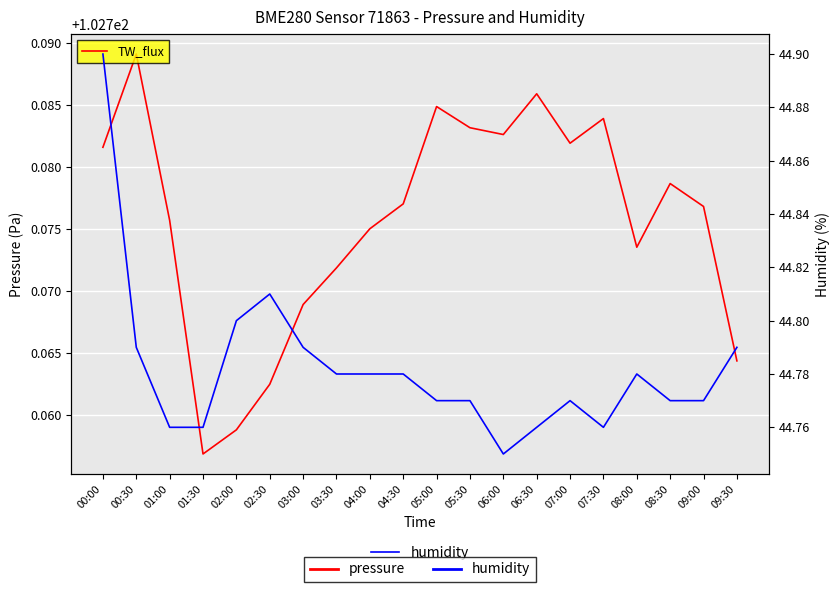

What is the label of the 7th point from the right?

06:30